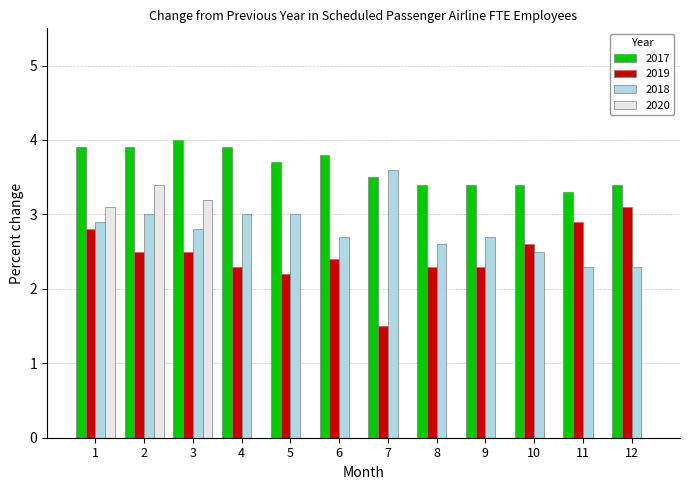

Is it true that 2019 equals 2.4 at 6?

True